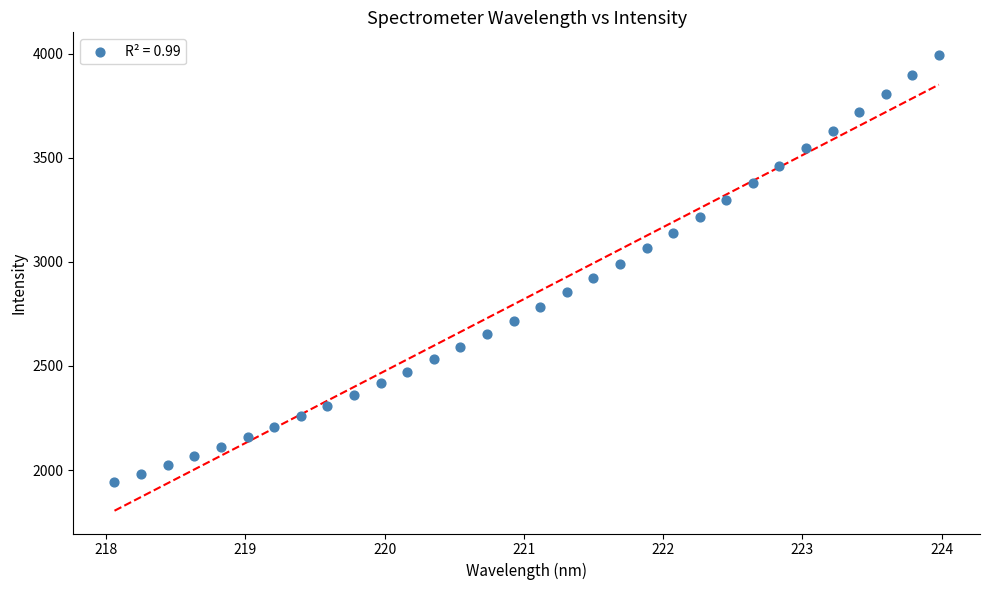

What is the range of X values (max minus min)?

5.9